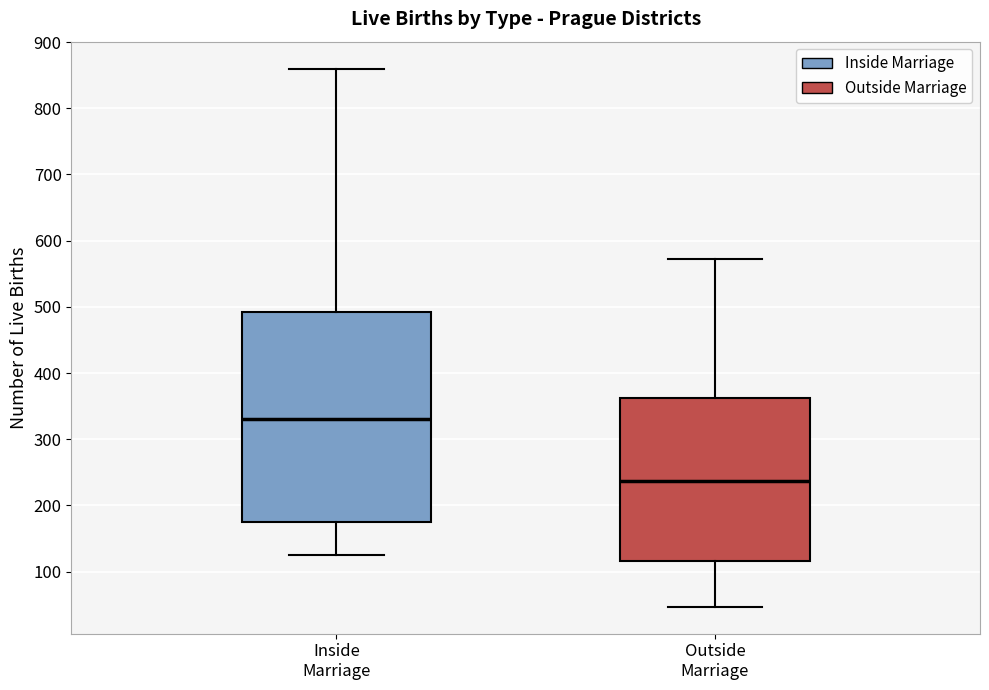

Where does the upper whisker of the box for Outside Marriage end on the y-axis? The values are not printed on the chart, so give them approximately, as read against the axis.

570